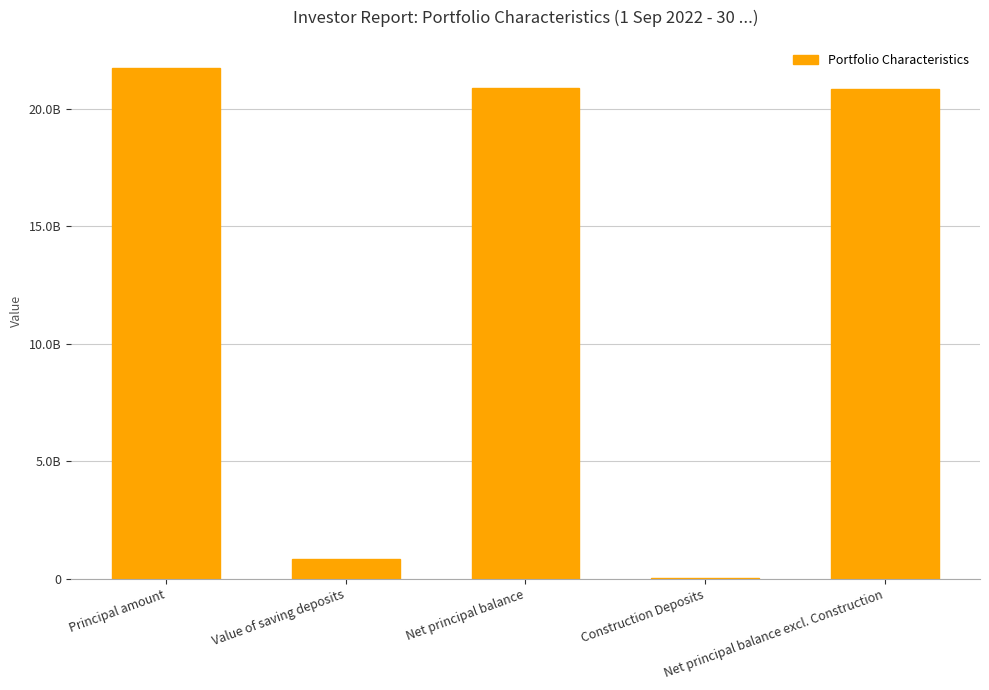

Between Net principal balance excl. Construction and Construction Deposits, which is larger?

Net principal balance excl. Construction